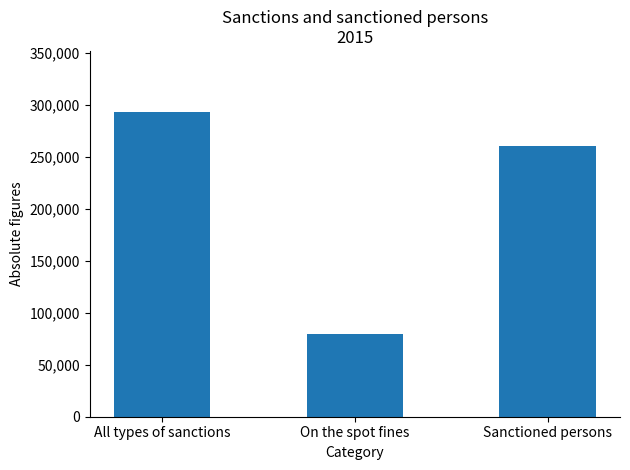

Where does the data first go above 260868?

All types of sanctions